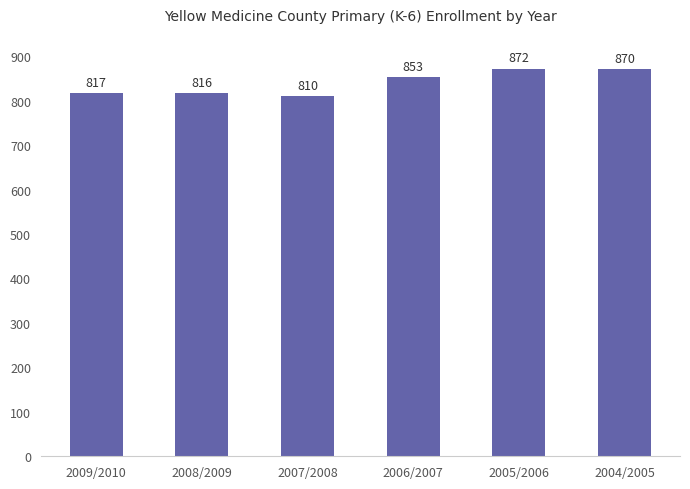

Does the chart contain any negative values?

No